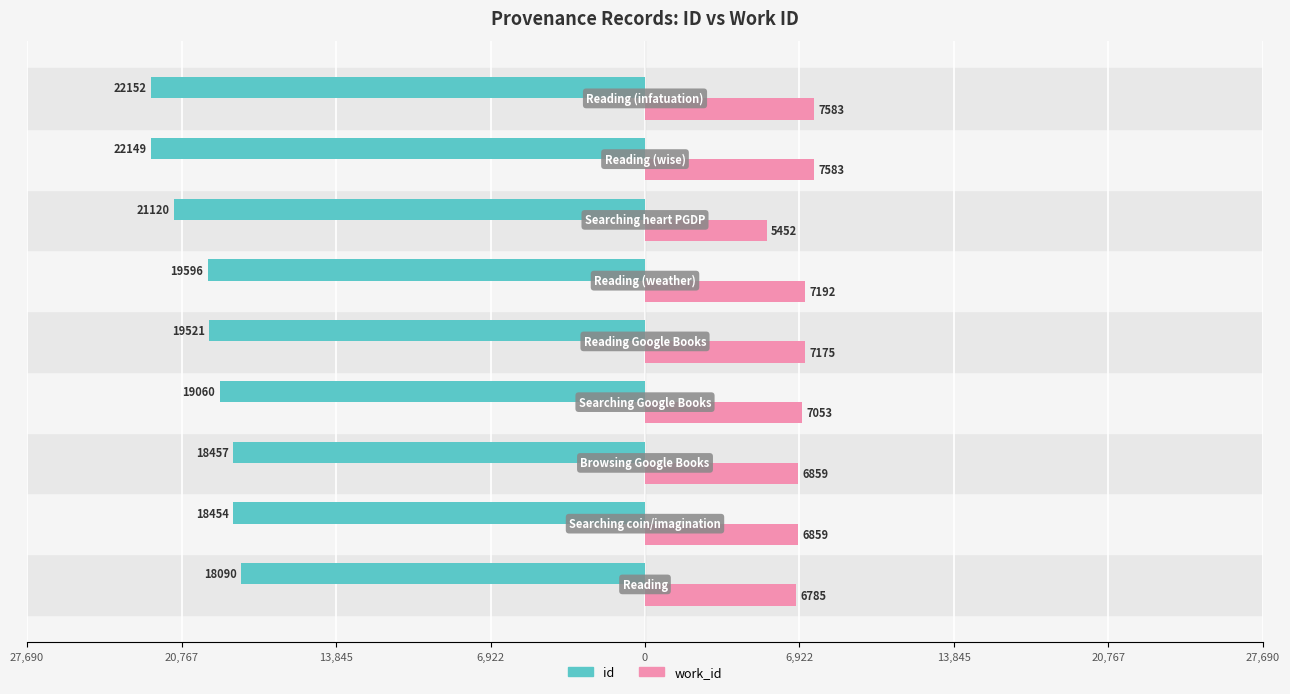

What are all the series names shown in the legend?

id, work_id